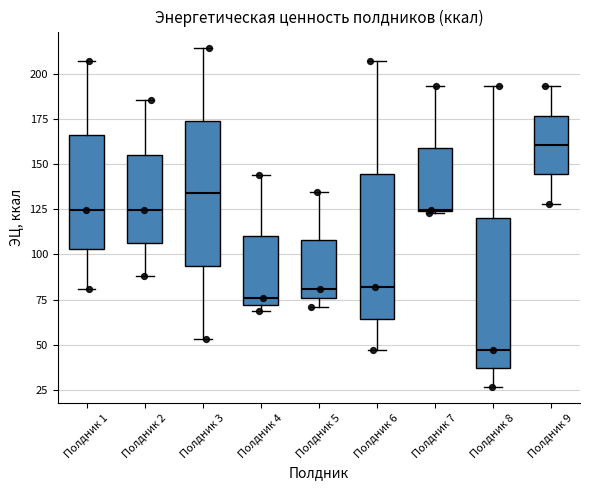

Where is the upper edge of the box for Полдник 7 on the y-axis? The values are not printed on the chart, so give them approximately, as read against the axis.

160